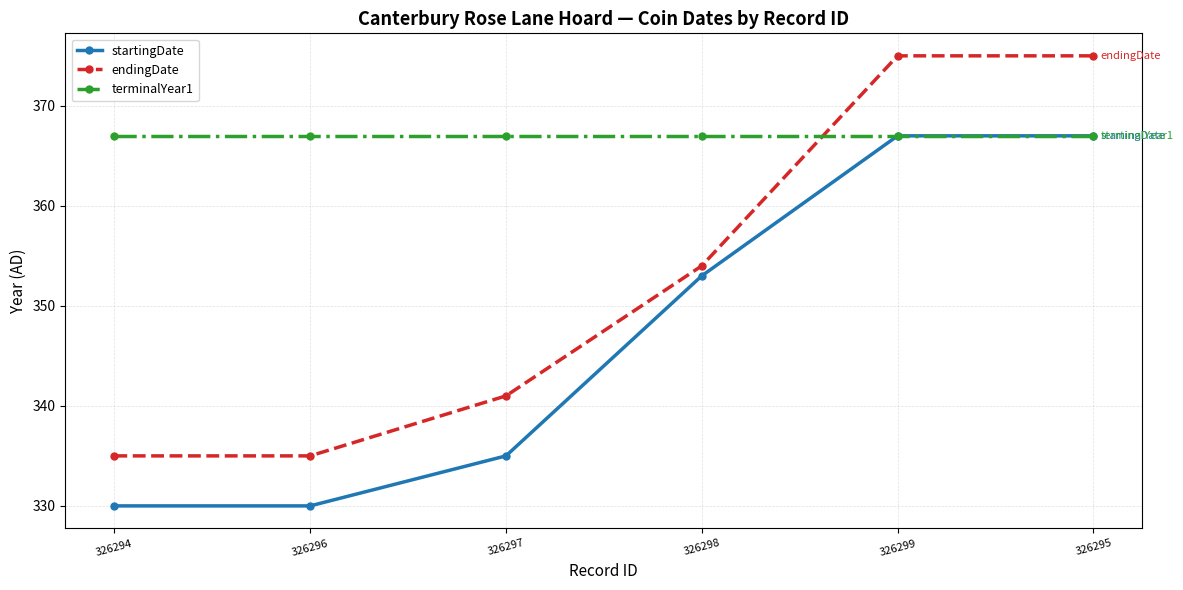

Which series has the largest range (max minus min)?

endingDate